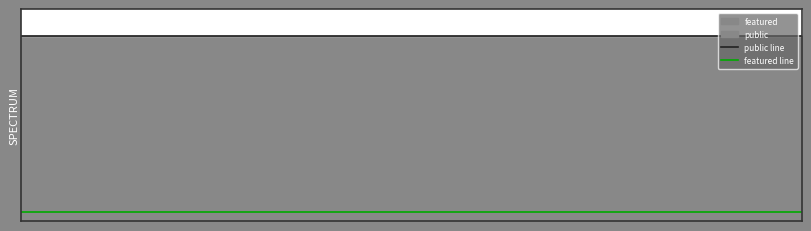

What is the spread (max minus min) of values at 17?

1